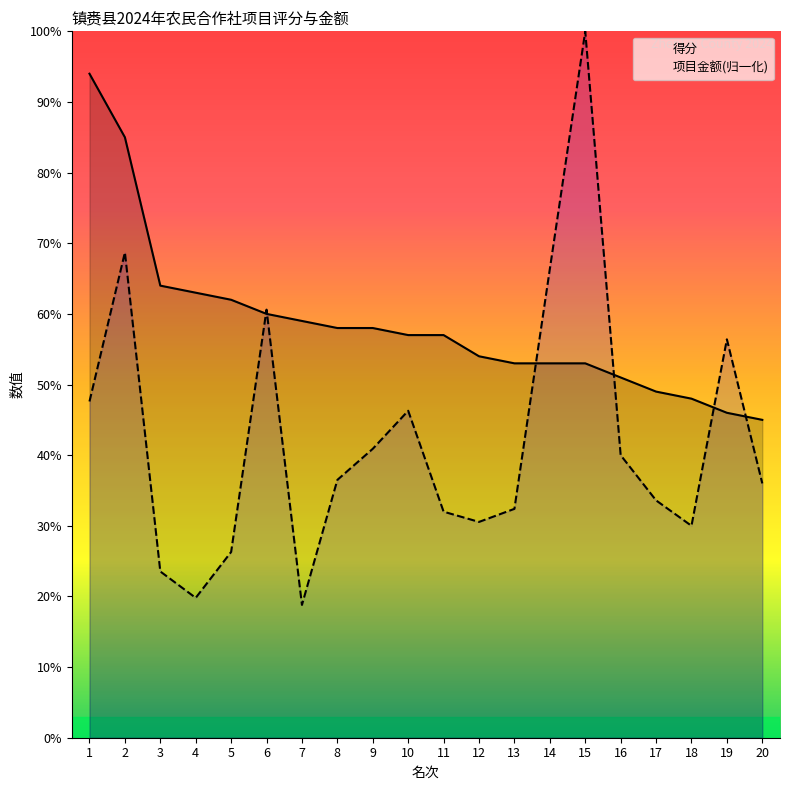

Which has a higher value, 12 or 14?

12